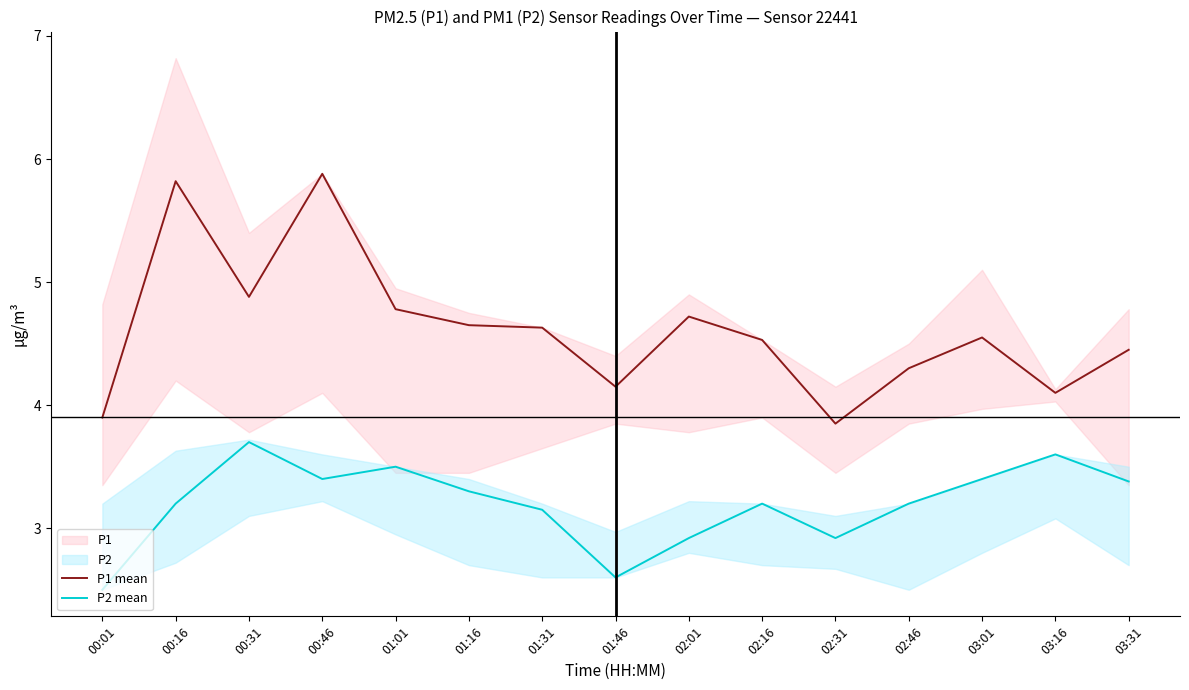

What is the sum of the P2 mean values at 02:01 and 00:31?

6.6